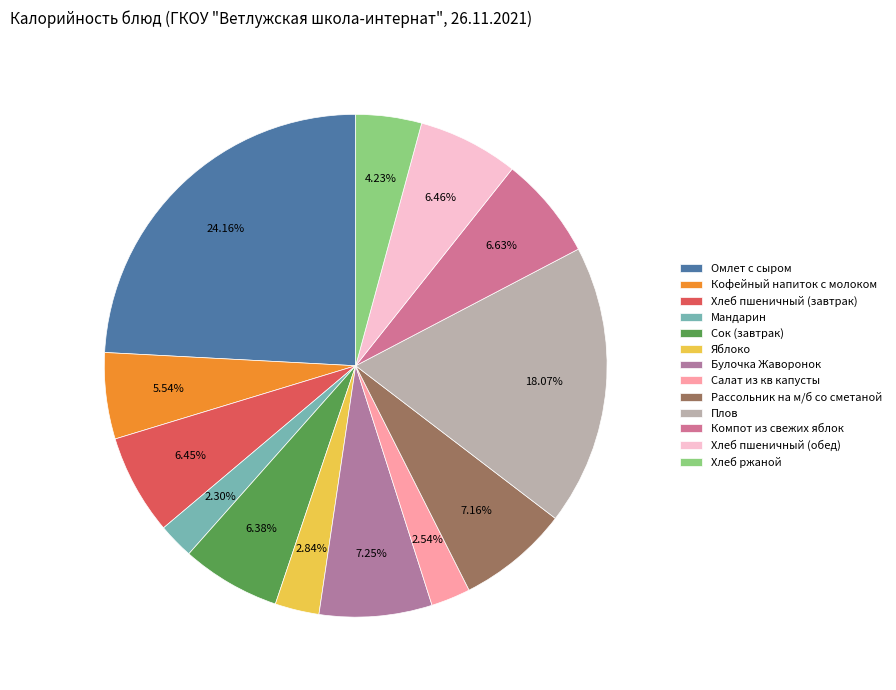

Count the number of slices in the pie.

13